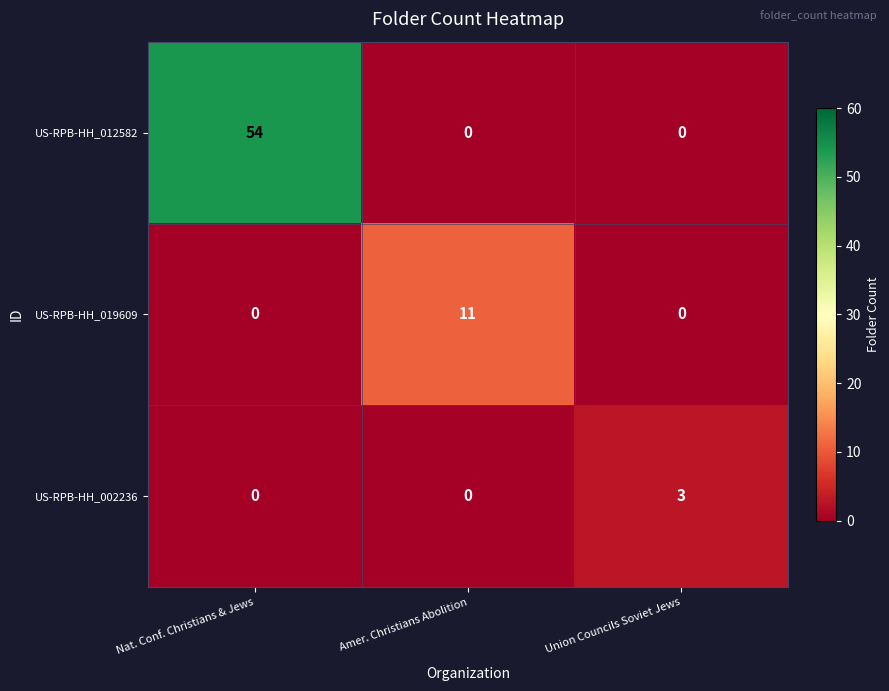

Between Nat. Conf. Christians & Jews and Amer. Christians Abolition, which series saw the biggest shift?

US-RPB-HH_012582